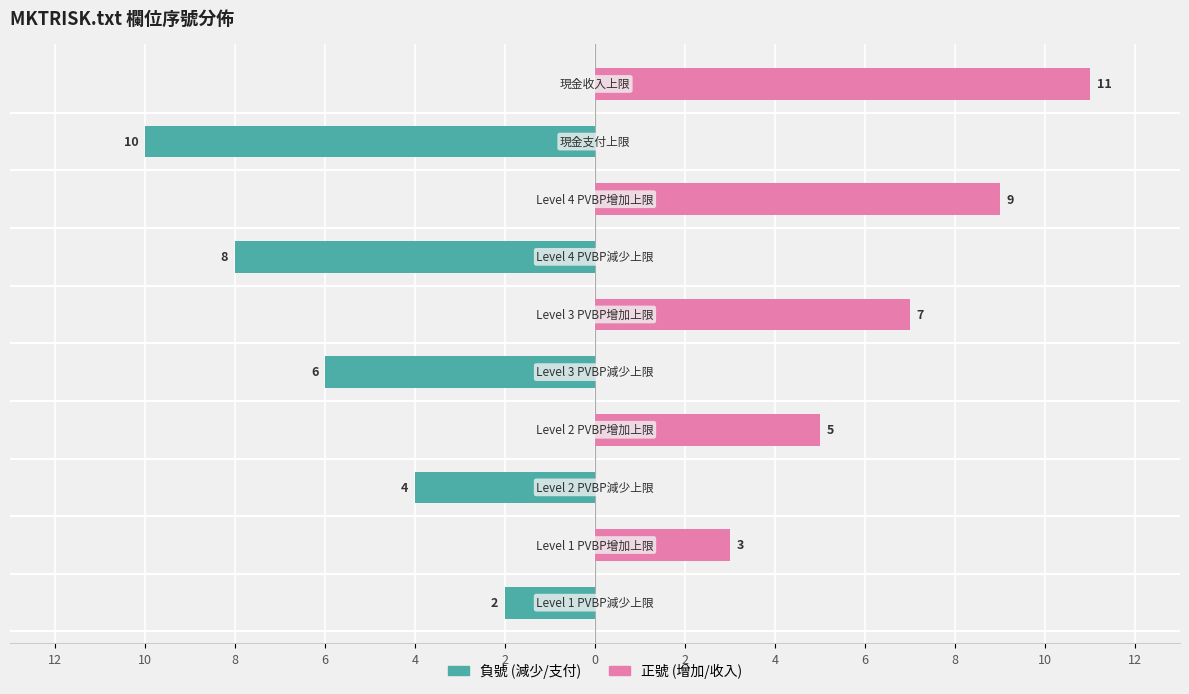

What is the greatest value displayed?

11